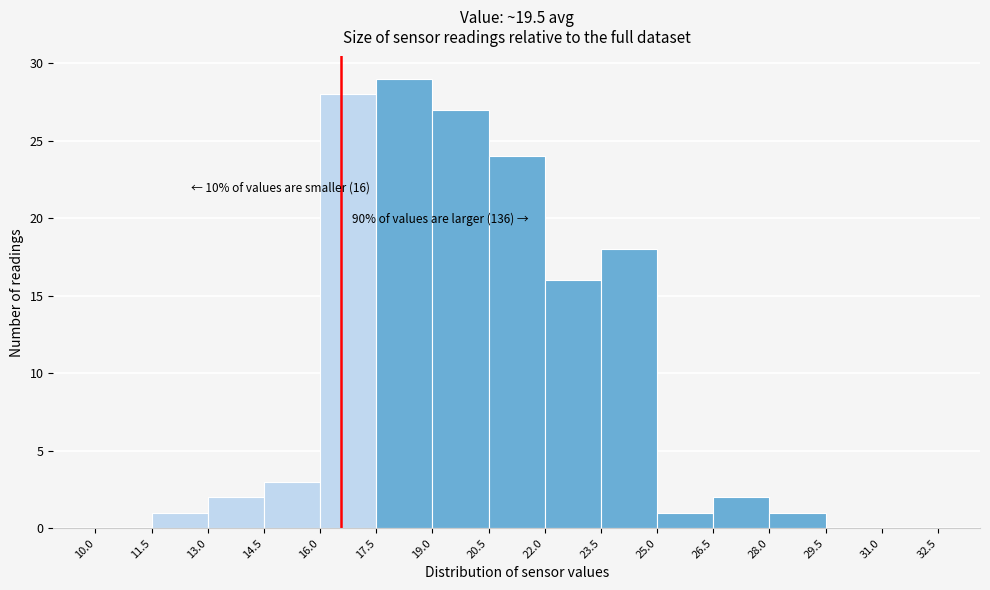

Which range on the x-axis has the tallest bar?

17.5 to 19.0